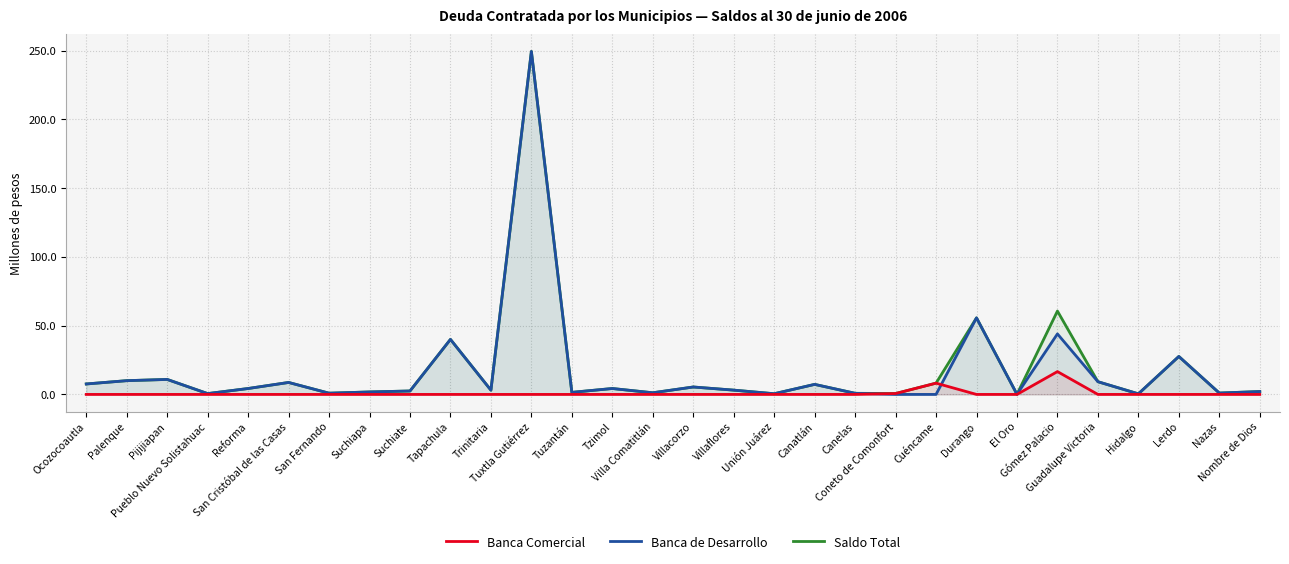

Reading left to right, extract all data points from this chart.

Banca Comercial: Ocozocoautla=0.0	Palenque=0.0	Pijijiapan=0.0	Pueblo Nuevo Solistahuac=0.0	Reforma=0.0	San Cristóbal de las Casas=0.0	San Fernando=0.0	Suchiapa=0.0	Suchiate=0.0	Tapachula=0.0	Trinitaria=0.0	Tuxtla Gutiérrez=0.0	Tuzantán=0.0	Tzimol=0.0	Villa Comatitlán=0.0	Villacorzo=0.0	Villaflores=0.0	Unión Juárez=0.0	Canatlán=0.0	Canelas=0.0	Coneto de Comonfort=0.7	Cuéncame=8.2	Durango=0.0	El Oro=0.0	Gómez Palacio=16.6	Guadalupe Victoria=0.0	Hidalgo=0.0	Lerdo=0.0	Nazas=0.0	Nombre de Dios=0.0
Banca de Desarrollo: Ocozocoautla=7.6	Palenque=10.0	Pijijiapan=10.9	Pueblo Nuevo Solistahuac=0.6	Reforma=4.3	San Cristóbal de las Casas=8.7	San Fernando=0.9	Suchiapa=1.8	Suchiate=2.5	Tapachula=40.0	Trinitaria=3.1	Tuxtla Gutiérrez=249.3	Tuzantán=1.5	Tzimol=4.3	Villa Comatitlán=1.2	Villacorzo=5.4	Villaflores=3.1	Unión Juárez=0.5	Canatlán=7.3	Canelas=0.8	Coneto de Comonfort=0.0	Cuéncame=0.0	Durango=55.6	El Oro=0.1	Gómez Palacio=44.0	Guadalupe Victoria=9.2	Hidalgo=0.4	Lerdo=27.6	Nazas=1.0	Nombre de Dios=2.1
Saldo Total: Ocozocoautla=7.6	Palenque=10.0	Pijijiapan=10.9	Pueblo Nuevo Solistahuac=0.6	Reforma=4.3	San Cristóbal de las Casas=8.7	San Fernando=0.9	Suchiapa=1.8	Suchiate=2.5	Tapachula=40.0	Trinitaria=3.1	Tuxtla Gutiérrez=249.3	Tuzantán=1.5	Tzimol=4.3	Villa Comatitlán=1.2	Villacorzo=5.4	Villaflores=3.1	Unión Juárez=0.5	Canatlán=7.3	Canelas=0.8	Coneto de Comonfort=0.7	Cuéncame=8.2	Durango=55.6	El Oro=0.1	Gómez Palacio=60.6	Guadalupe Victoria=9.2	Hidalgo=0.4	Lerdo=27.6	Nazas=1.0	Nombre de Dios=2.1